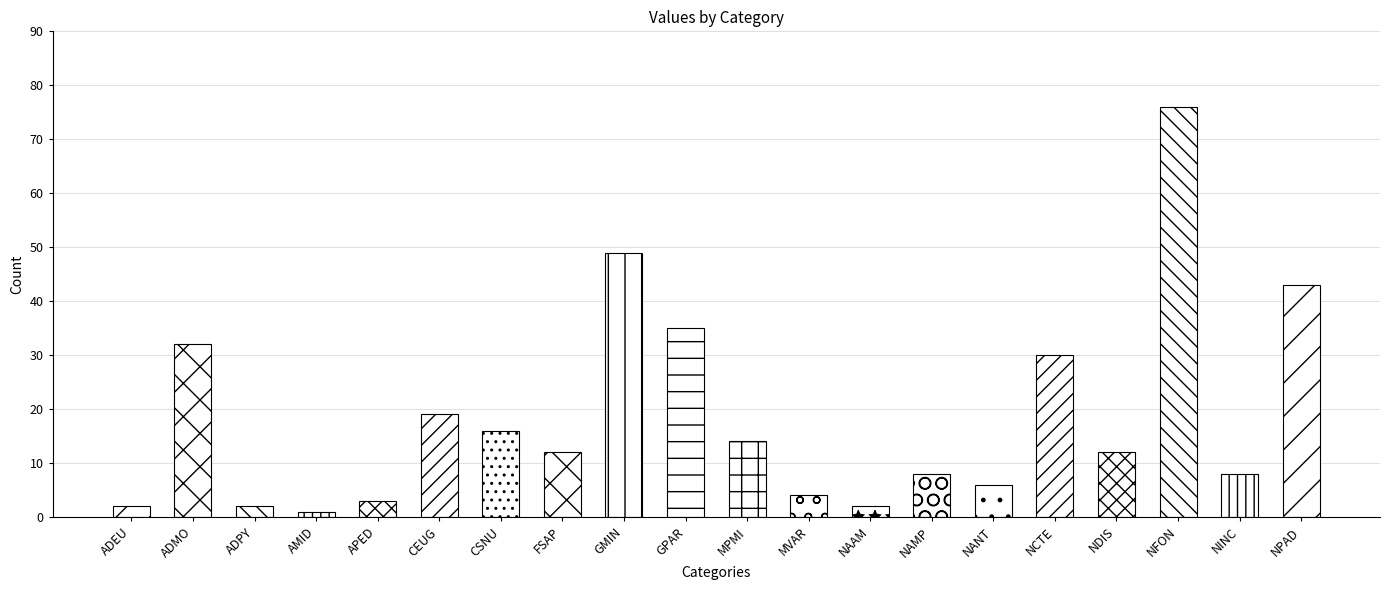

At which label is the value closest to 38?

GPAR